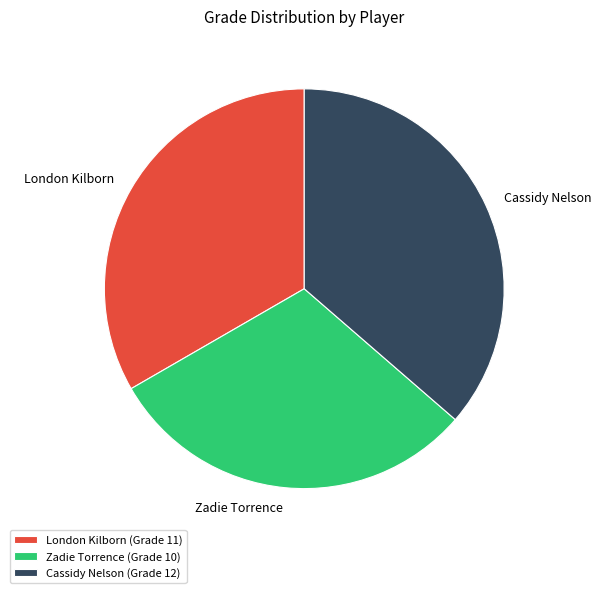

Approximately how many times larger is the value at Zadie Torrence compared to London Kilborn?

0.9